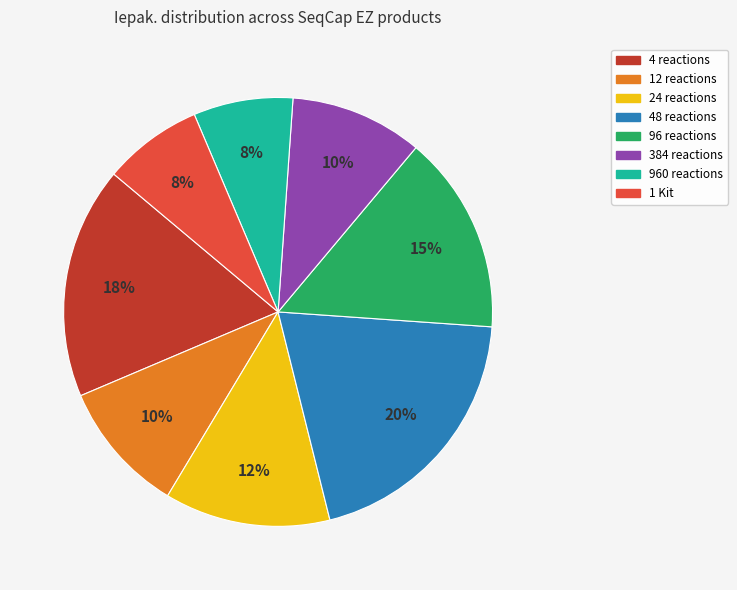

Is it true that 12 reactions is 1% of the pie?

False